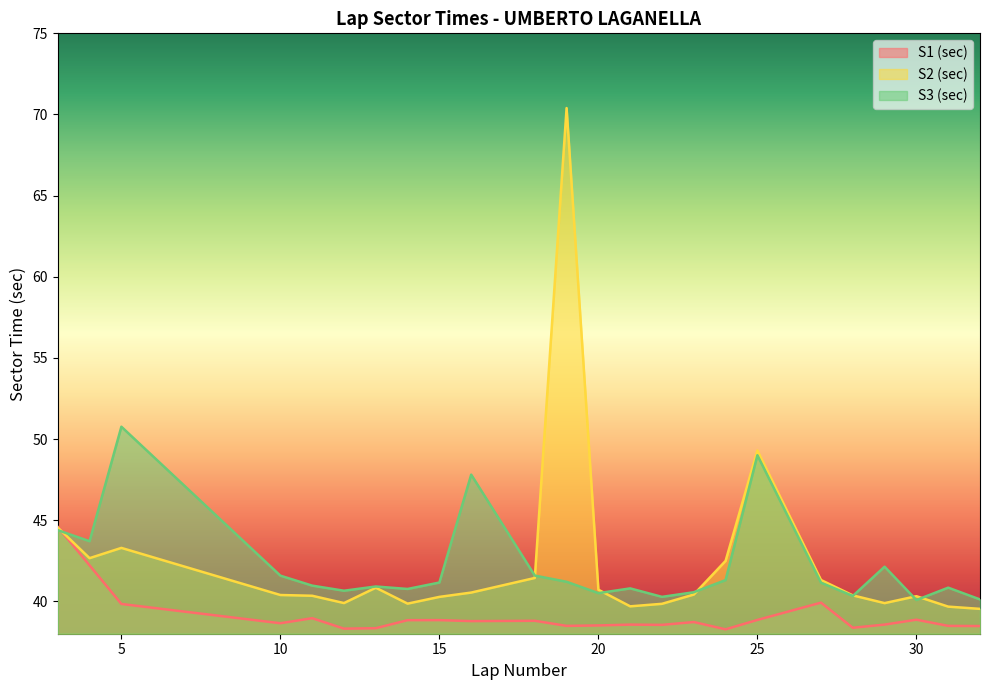

What is the value of the S1 (sec) point at the 20th from the left?

38.4